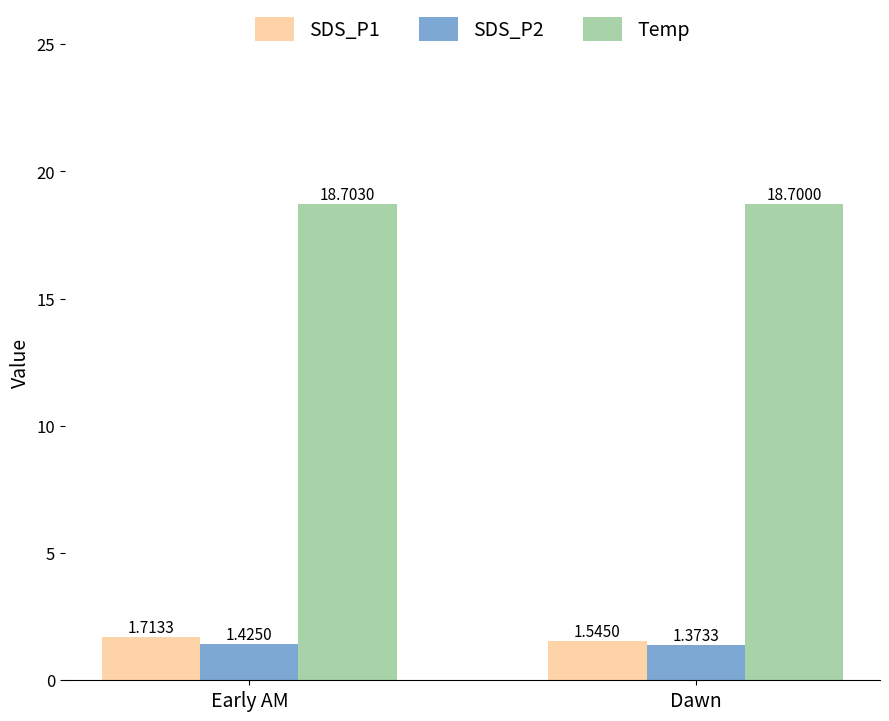

How many distinct data groups are displayed?

3